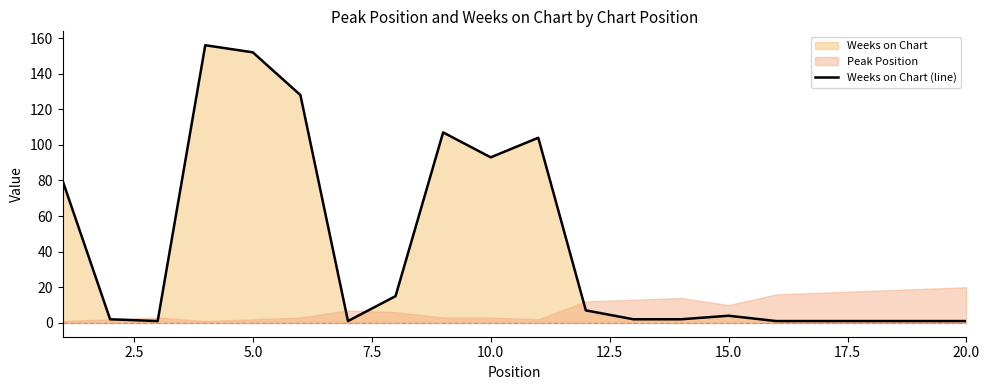

What is the value of the 14th point from the left?

2